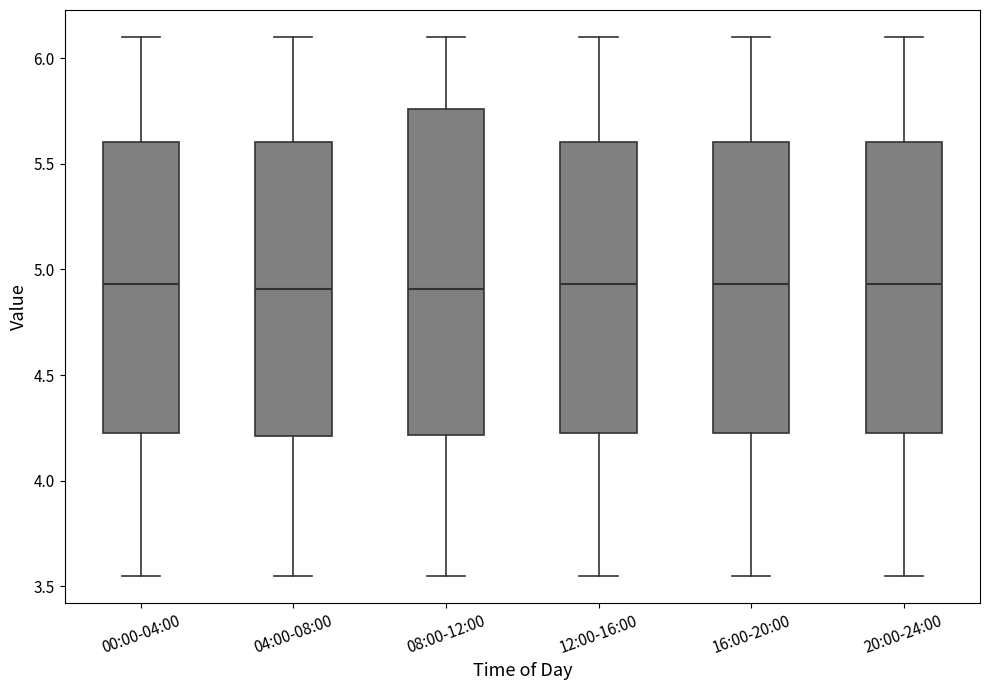

Reading left to right, read every box against the y-axis: the position of its median line, the range the box covers, and the ends of its whiskers. The values are not printed on the chart, so give them approximately, as read against the axis.

00:00-04:00: median 4.95, box 4.25 to 5.60, whiskers 3.55 to 6.10
04:00-08:00: median 4.90, box 4.20 to 5.60, whiskers 3.55 to 6.10
08:00-12:00: median 4.90, box 4.20 to 5.75, whiskers 3.55 to 6.10
12:00-16:00: median 4.95, box 4.25 to 5.60, whiskers 3.55 to 6.10
16:00-20:00: median 4.95, box 4.25 to 5.60, whiskers 3.55 to 6.10
20:00-24:00: median 4.95, box 4.25 to 5.60, whiskers 3.55 to 6.10